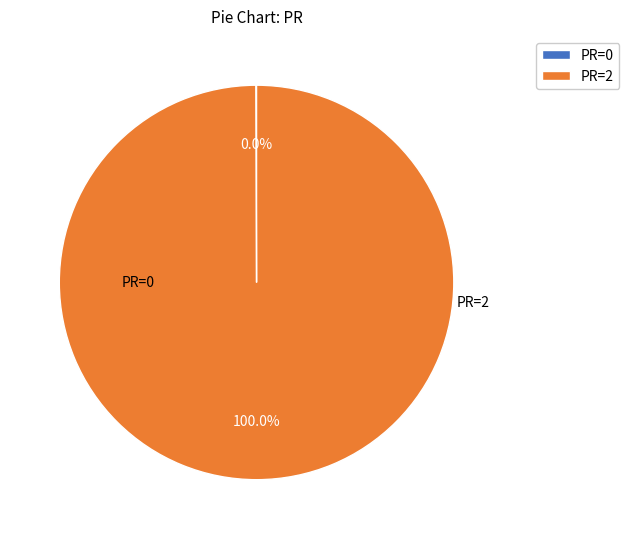

Rank the categories by value from highest to lowest.

PR=2, PR=0